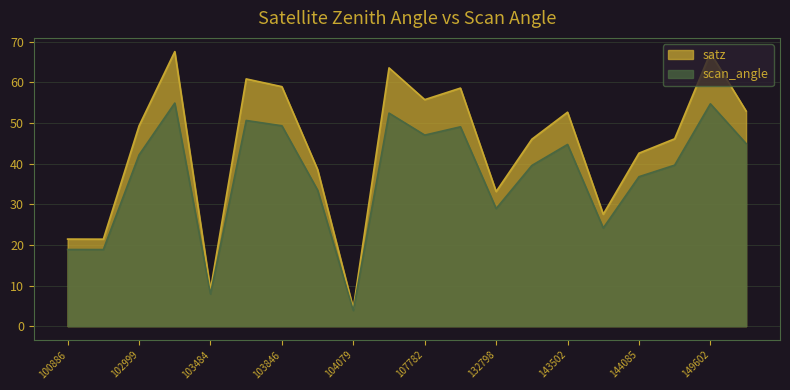

At which category is the sum across all series the highest?

103127